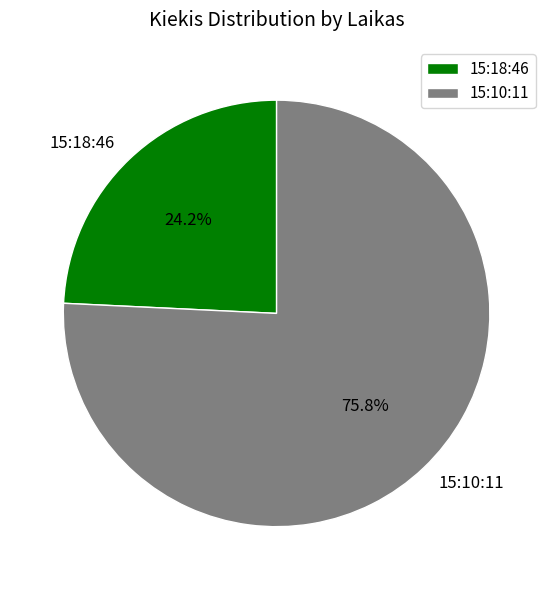

The 15:18:46 slice represents 24% of the pie. True or false?

True